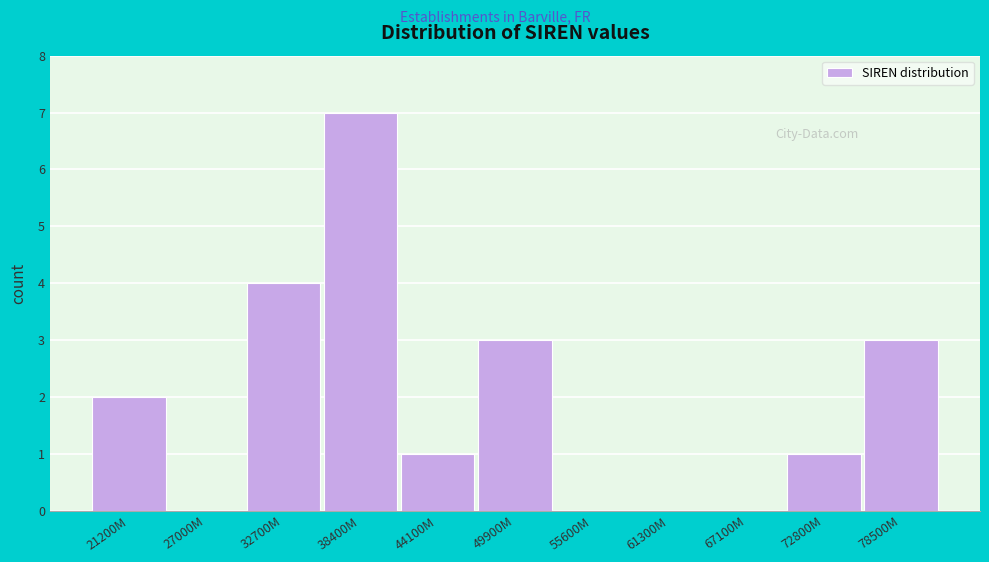

Reading right to left, transcribe all the data shown in this chart.

78500M=3	72800M=1	67100M=0	61300M=0	55600M=0	49900M=3	44100M=1	38400M=7	32700M=4	27000M=0	21200M=2